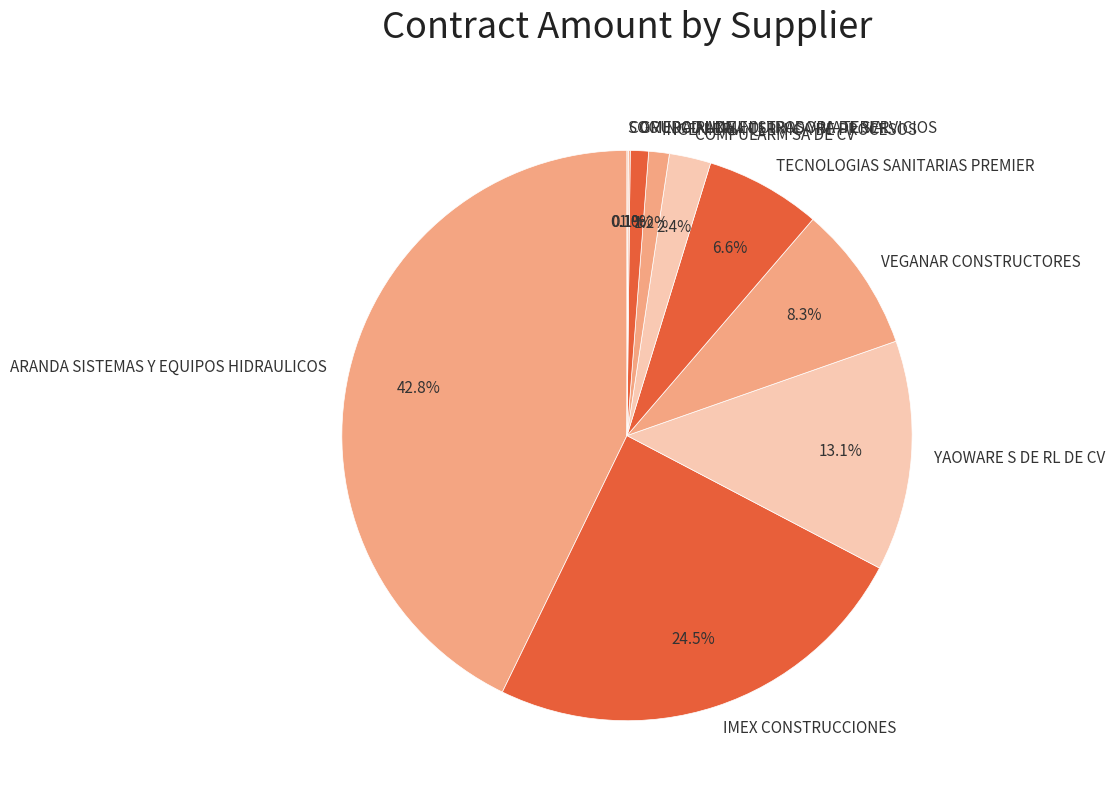

Which has a higher value, COMPULARM SA DE CV or TECNOLOGIAS SANITARIAS PREMIER?

TECNOLOGIAS SANITARIAS PREMIER